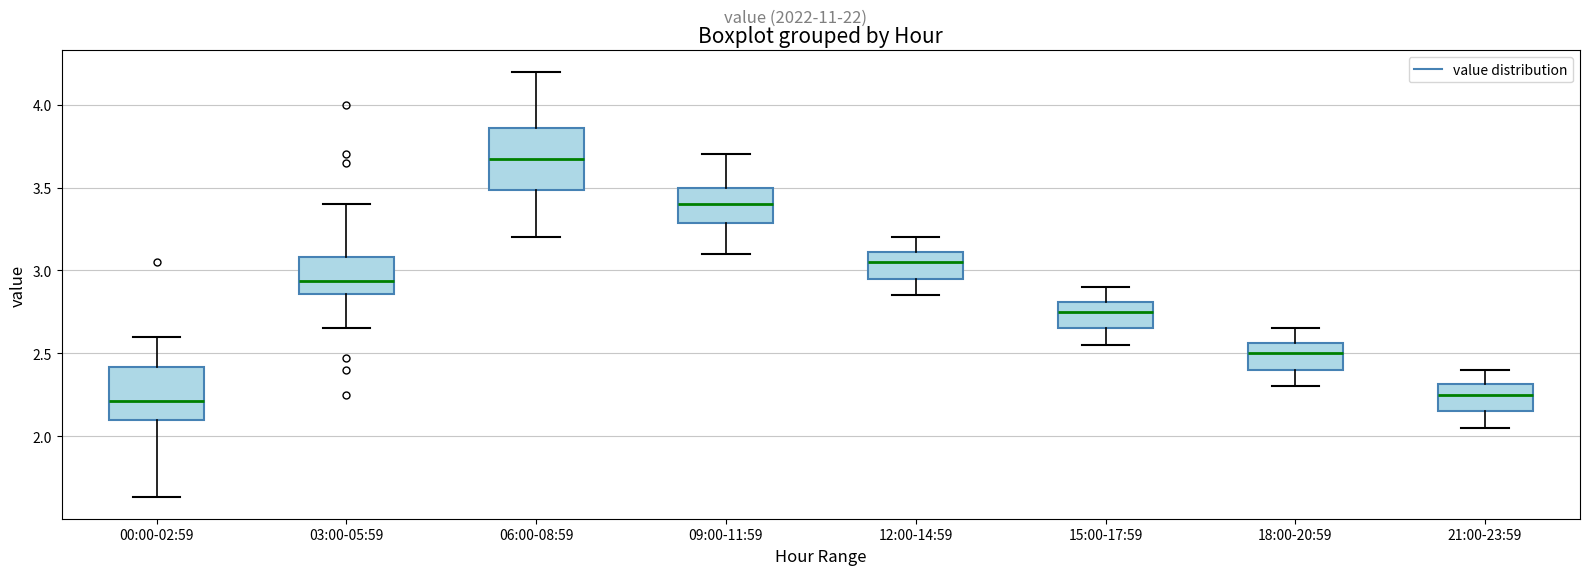

Where does the median line of the box for 06:00-08:59 sit on the y-axis? The values are not printed on the chart, so give them approximately, as read against the axis.

3.70